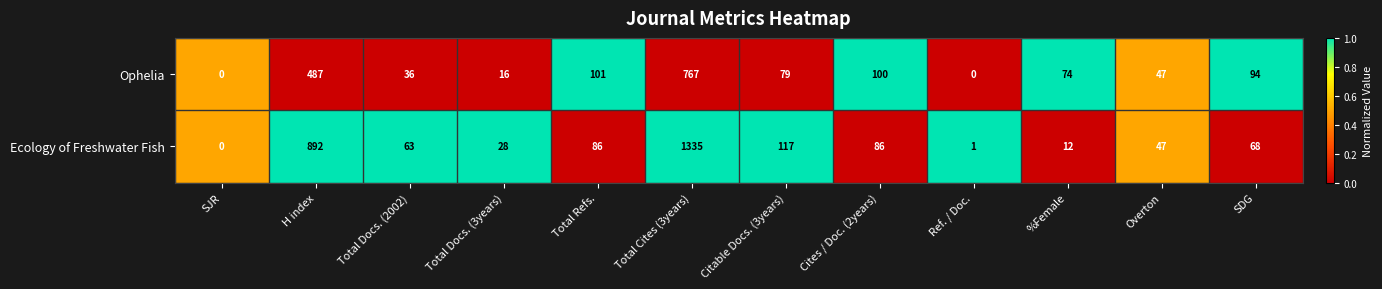

At which category is the sum across all series the highest?

Total Cites (3years)